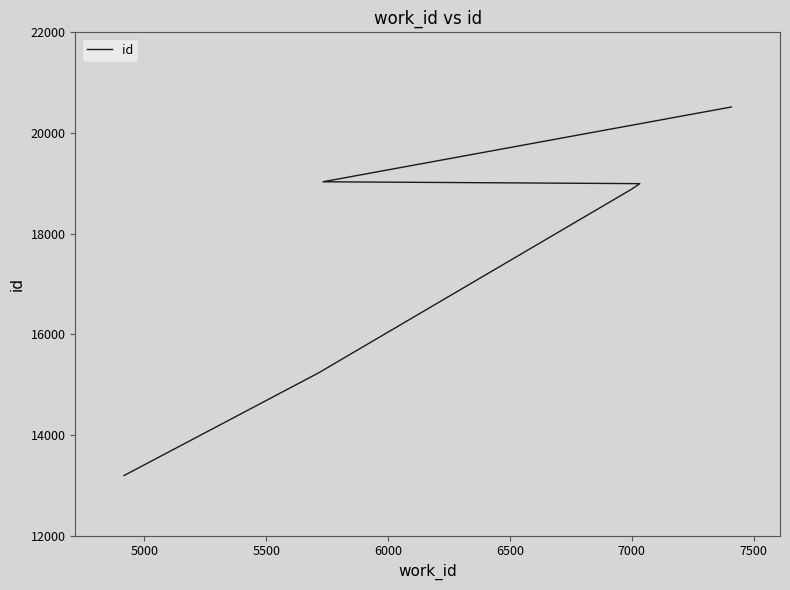

Between 5000 and 5500, which is larger?

5500